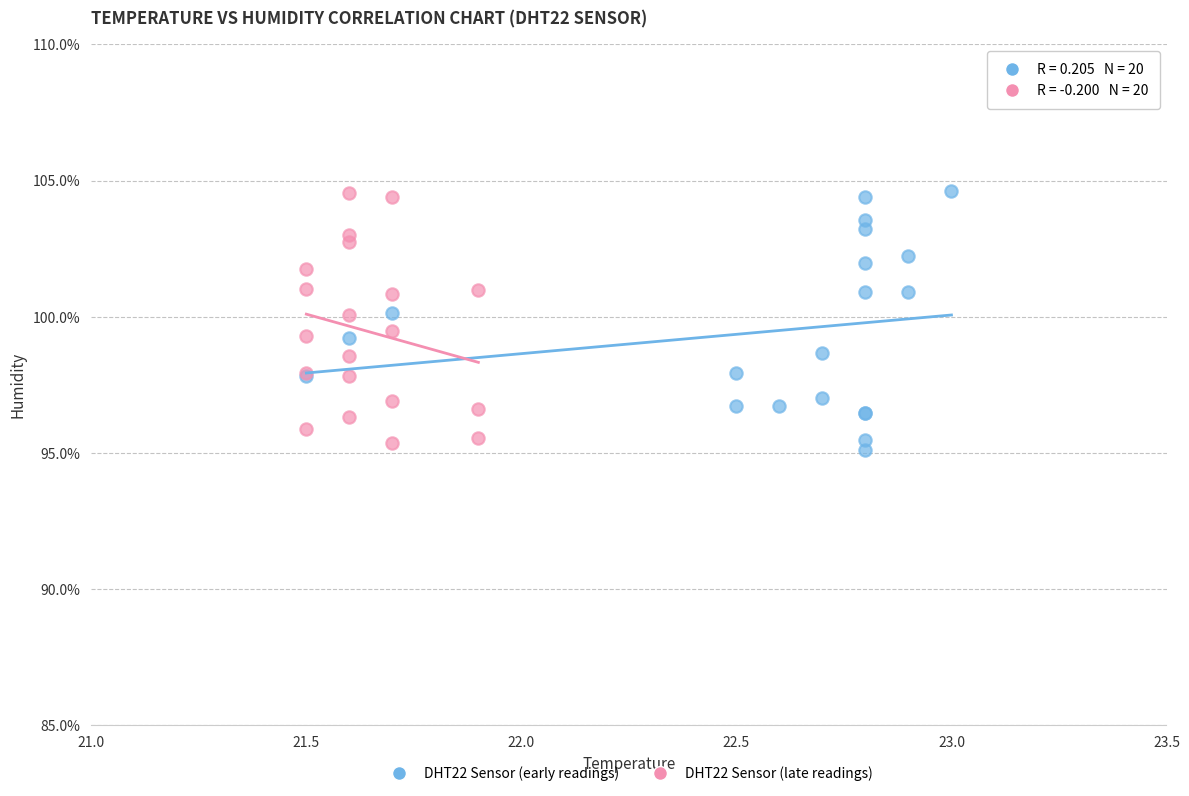

What are all the series names shown in the legend?

DHT22 Sensor (early readings), DHT22 Sensor (late readings)